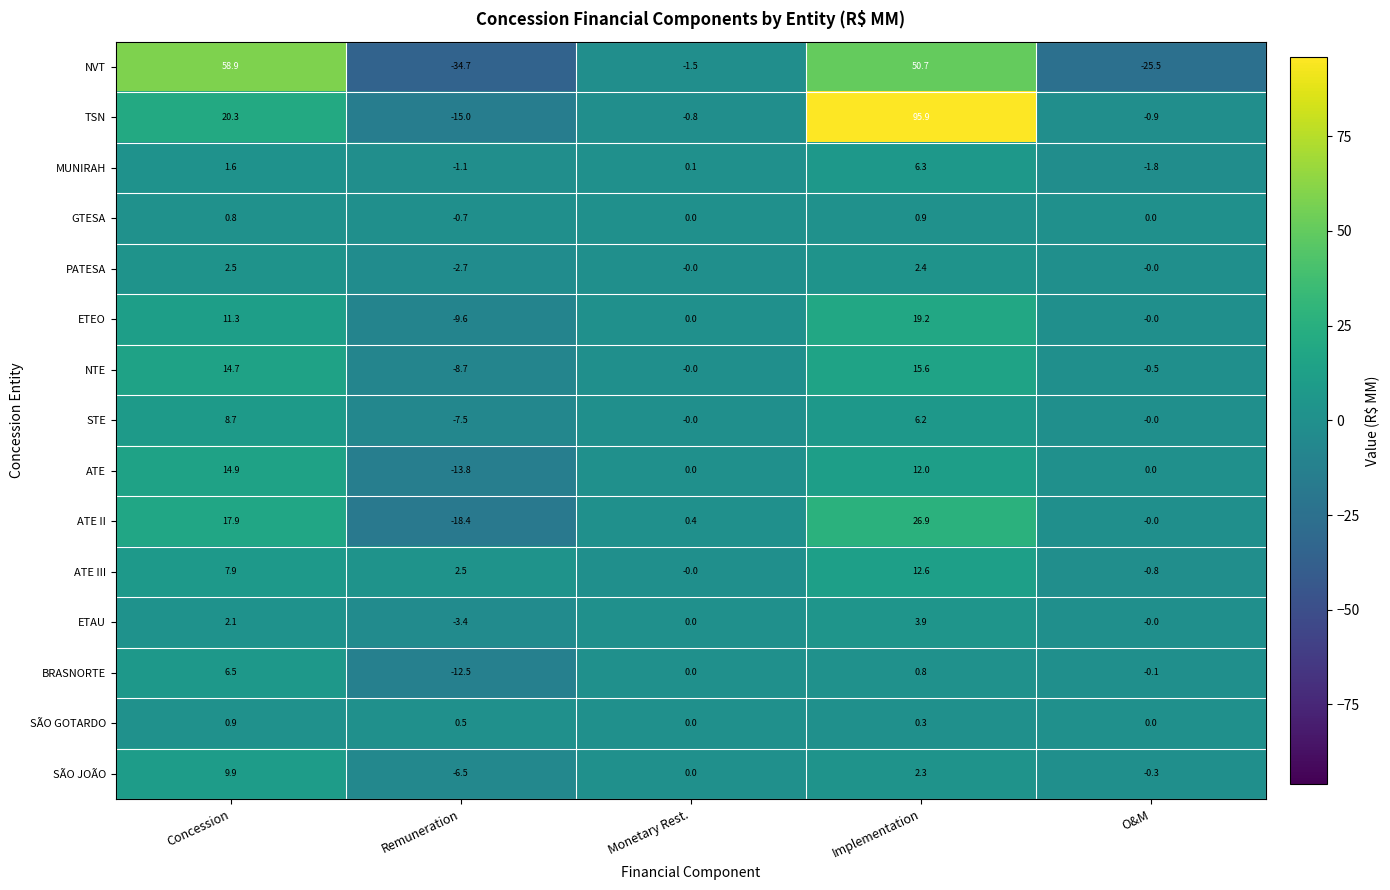

Where is SÃO JOÃO nearest to the value 1?

Monetary Rest.